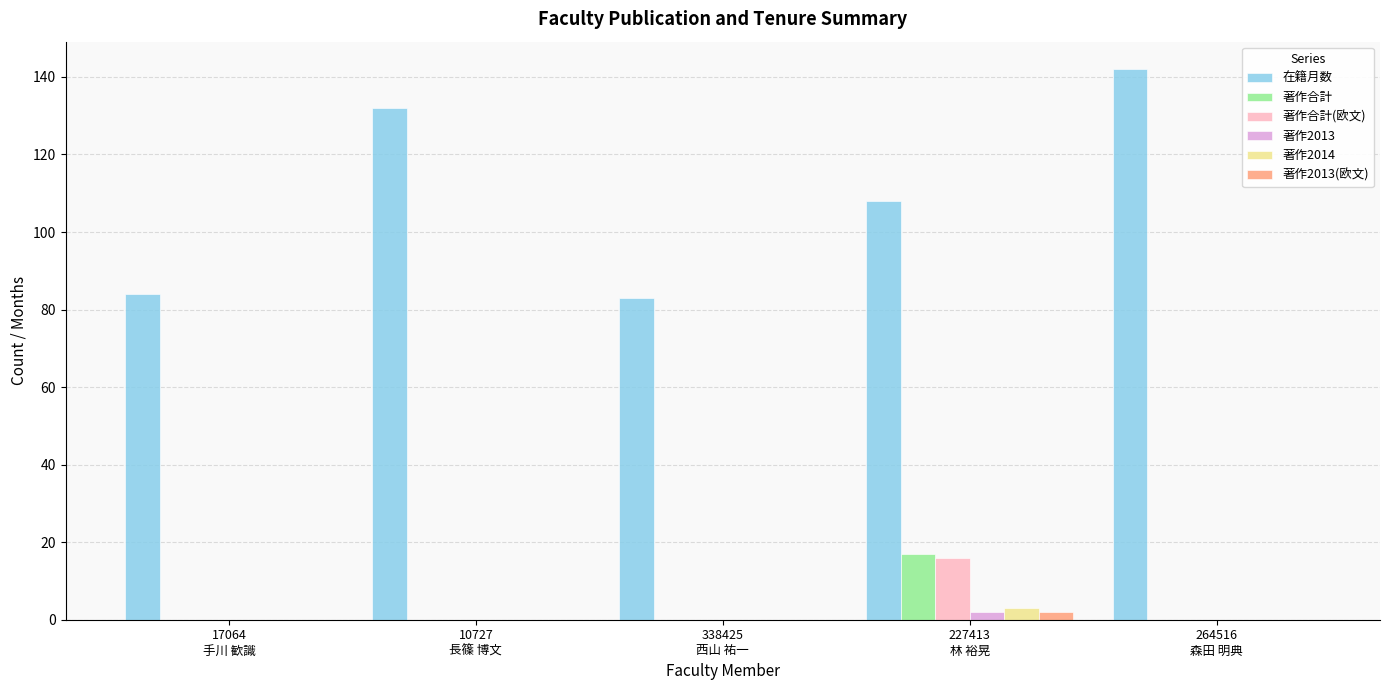

Count the number of categories in the chart.

5